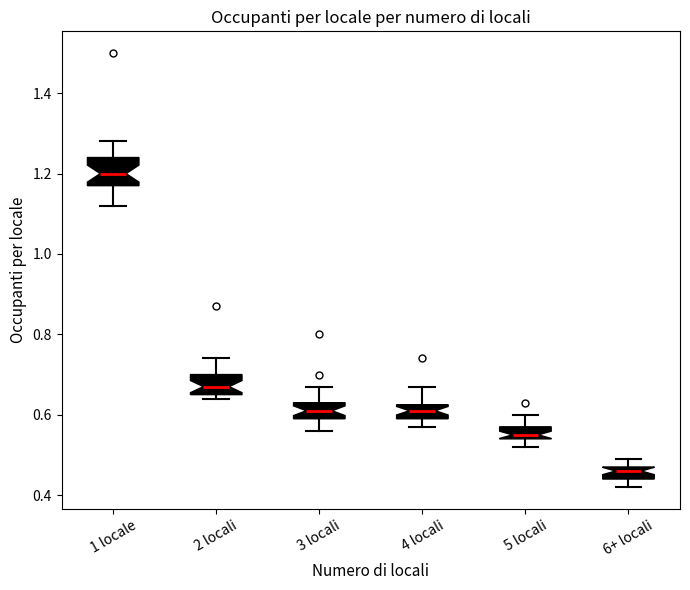

Which box is the tallest, from its lower edge to its upper edge?

1 locale